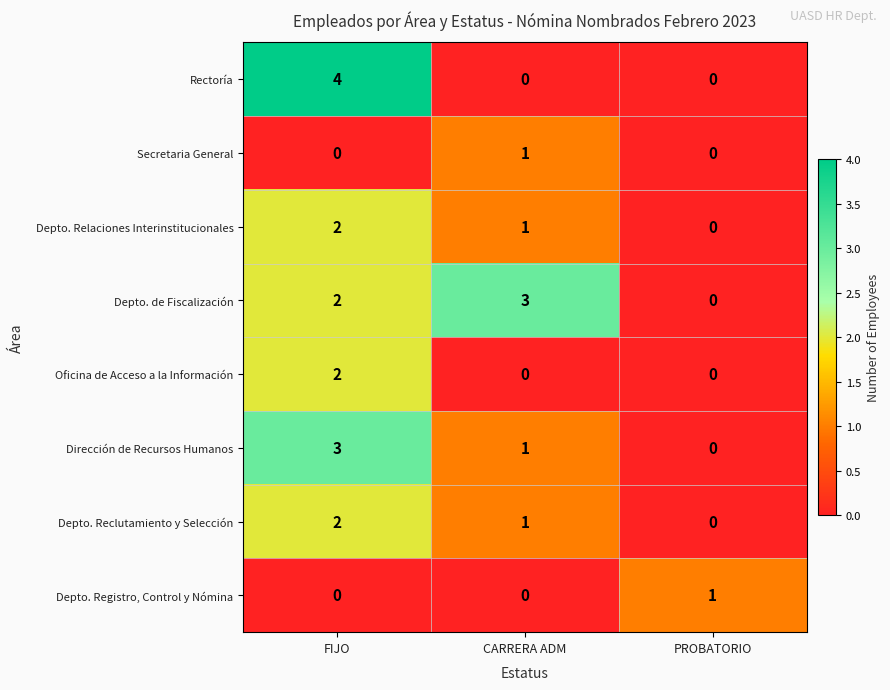

Count the Oficina de Acceso a la Información values in the range 0 to 2.

3